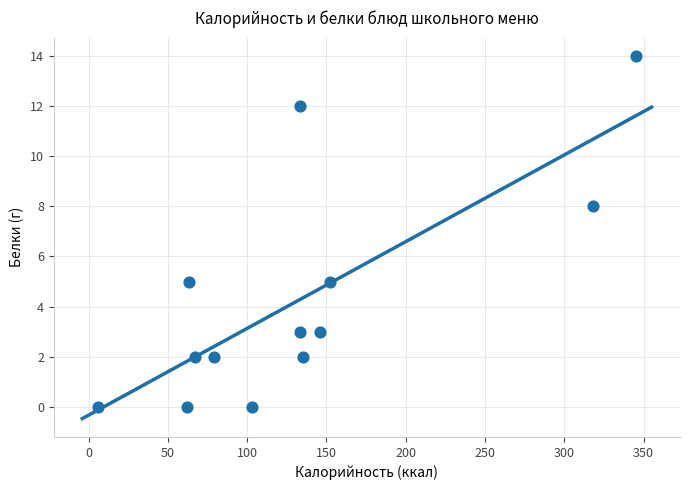

What is the range of Y values (max minus min)?

14